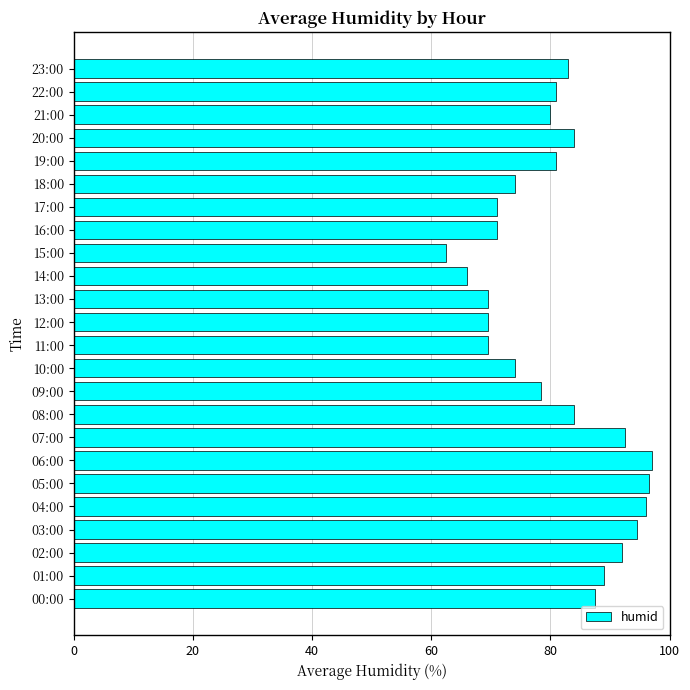

What is the sum of the values at 16:00 and 12:00?

140.5